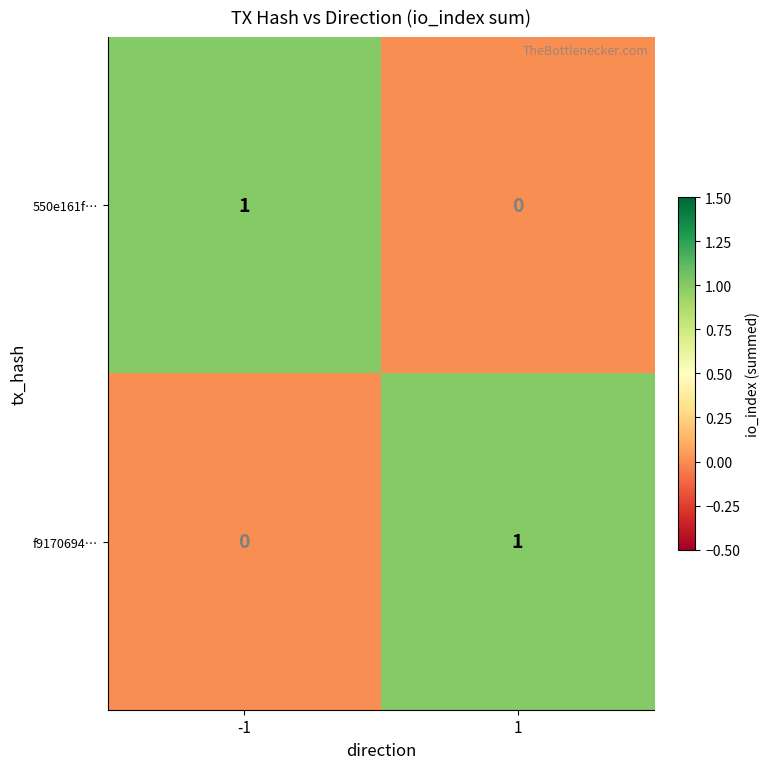

How many series are shown in this chart?

2